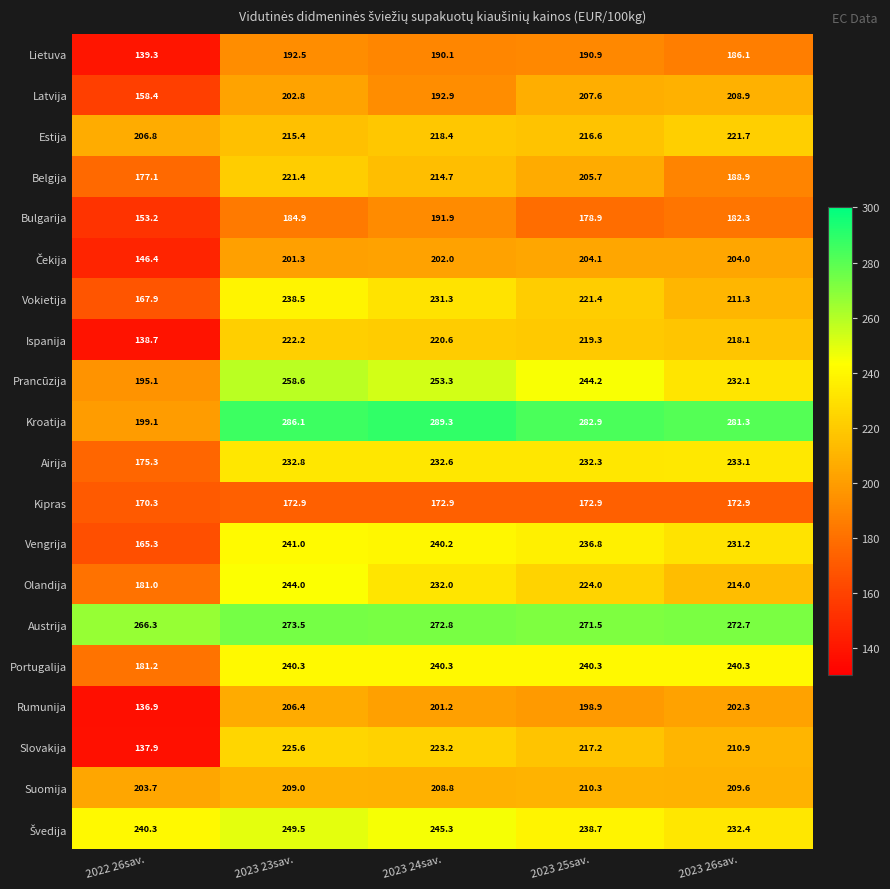

What is the difference between the highest and lowest values at 2022 26sav.?

129.4